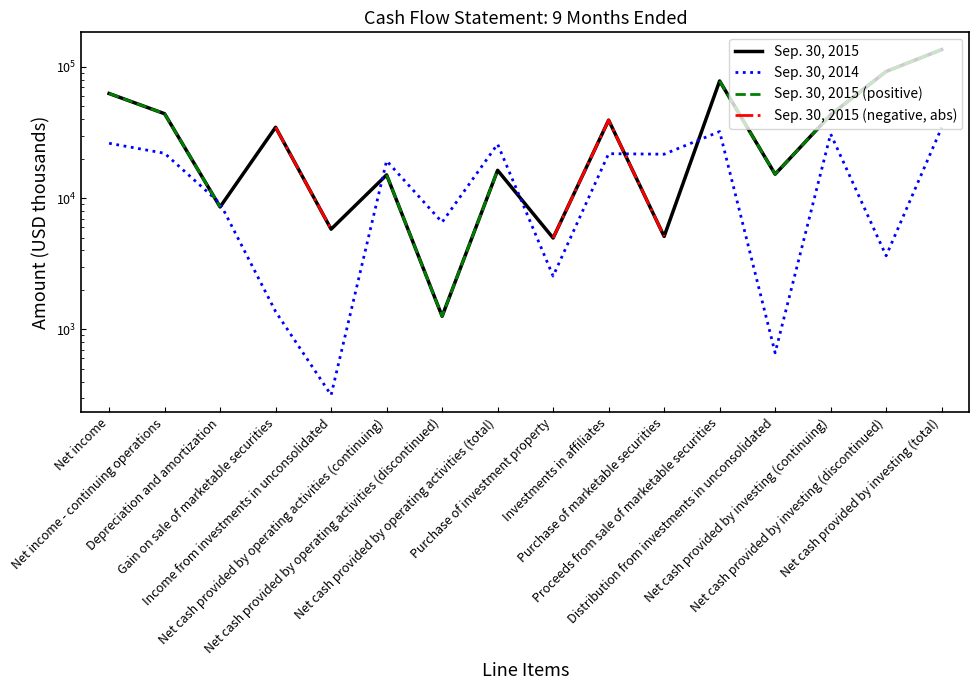

Between which two adjacent categories do Sep. 30, 2015 (negative, abs) and Sep. 30, 2014 first intersect?

Investments in affiliates and Purchase of marketable securities